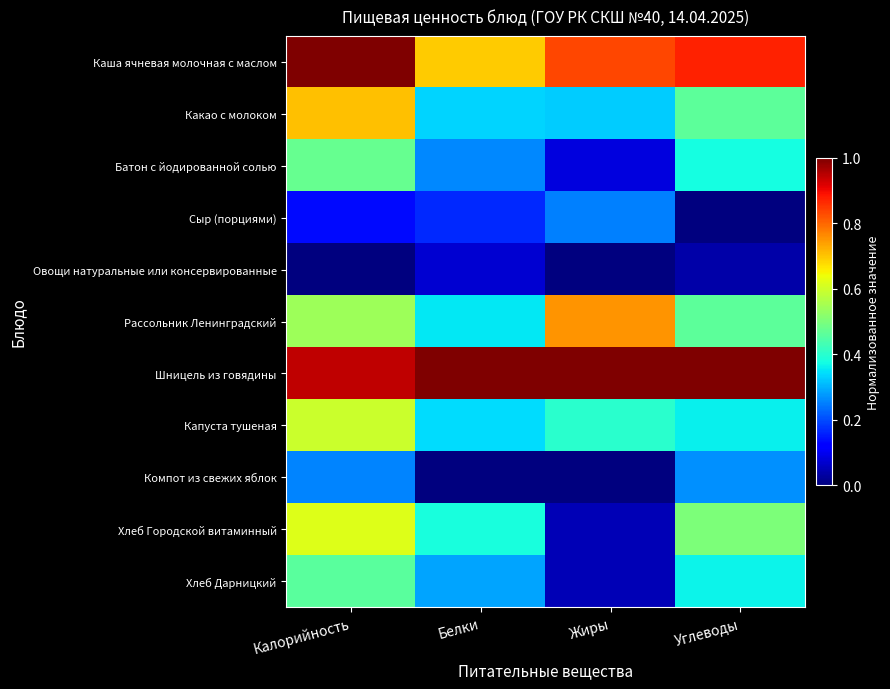

What is the greatest value displayed?

1.0